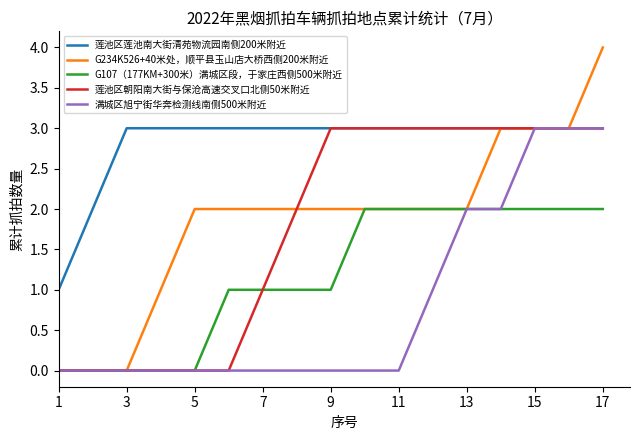

What is the maximum value shown in the chart?

4